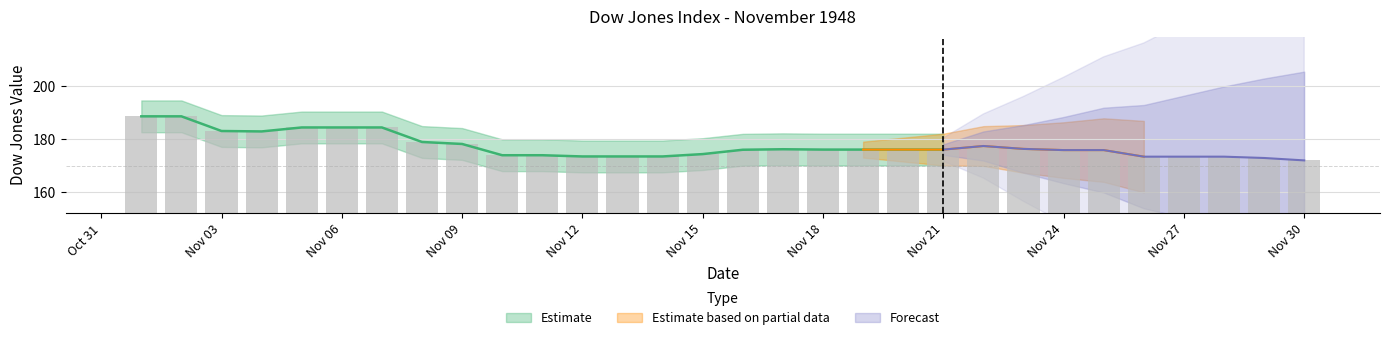

Count the number of categories in the chart.

30